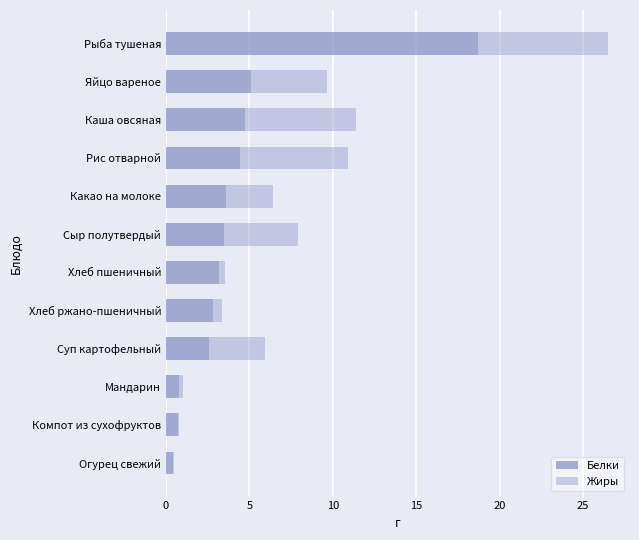

Count the number of data series in this chart.

2